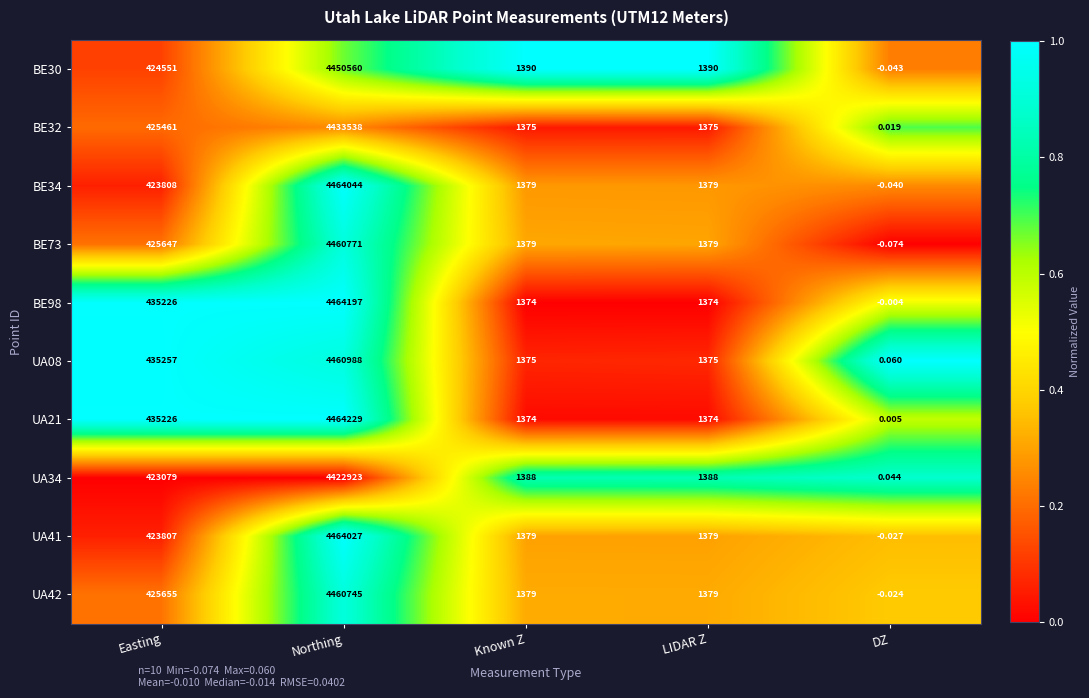

Where does the UA42 series first go above 1379?

Easting